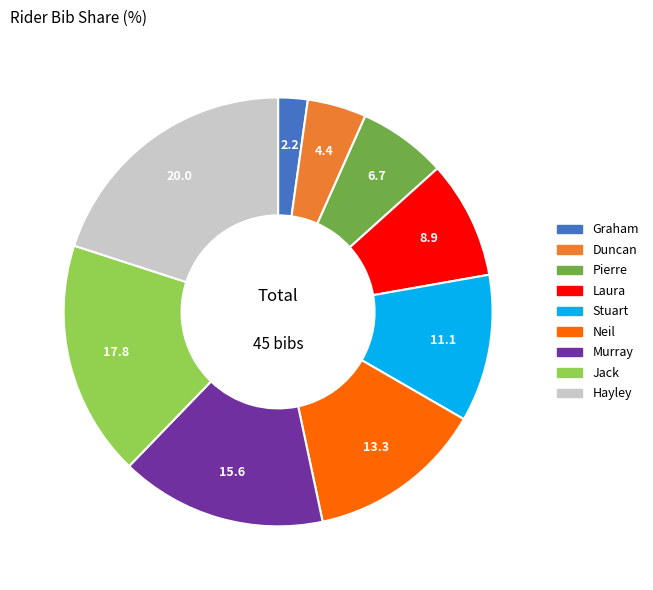

Is it true that Laura is 9% of the pie?

True